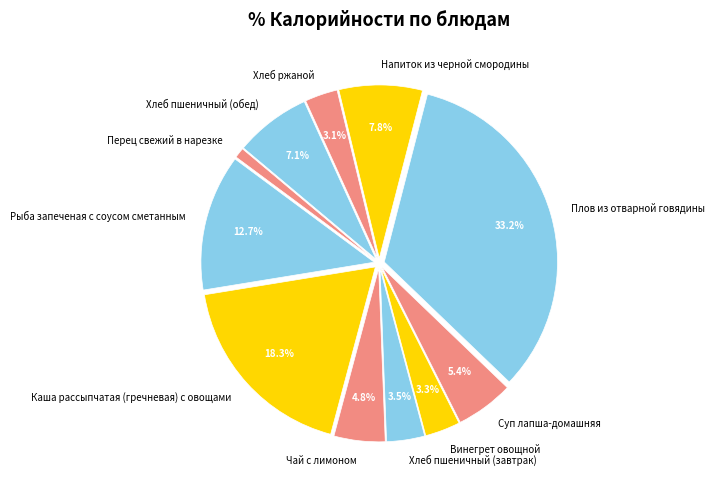

How many slices are in this pie chart?

11